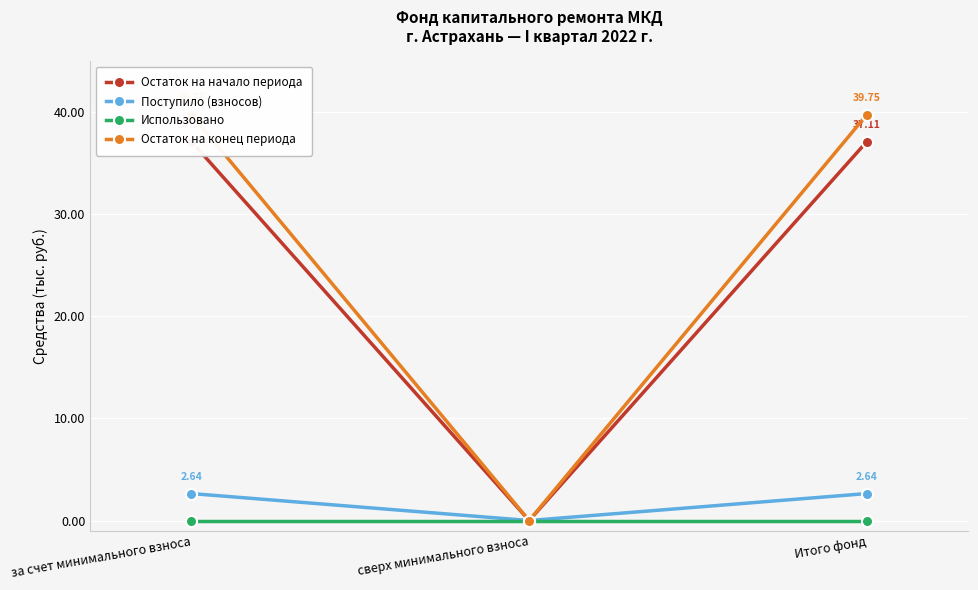

What position from the right is Итого фонд?

1